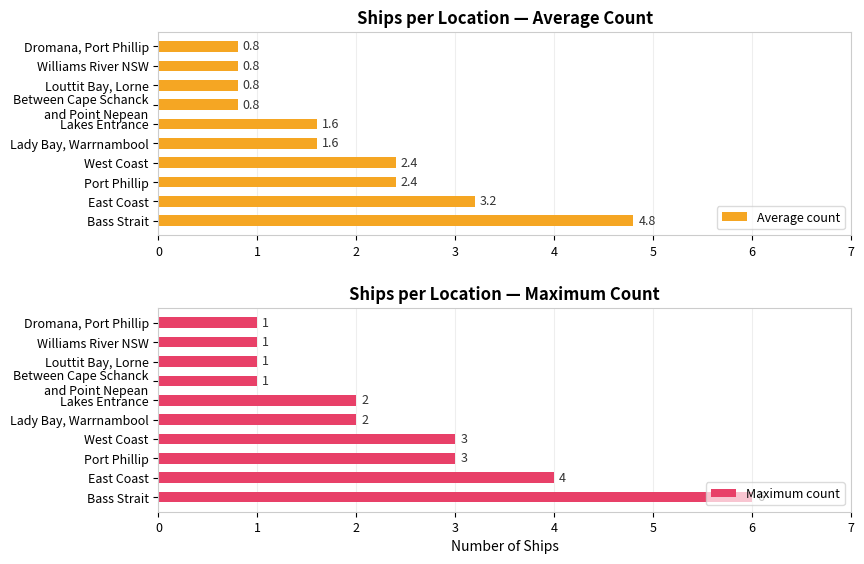

Read the Average count value at West Coast.

2.4